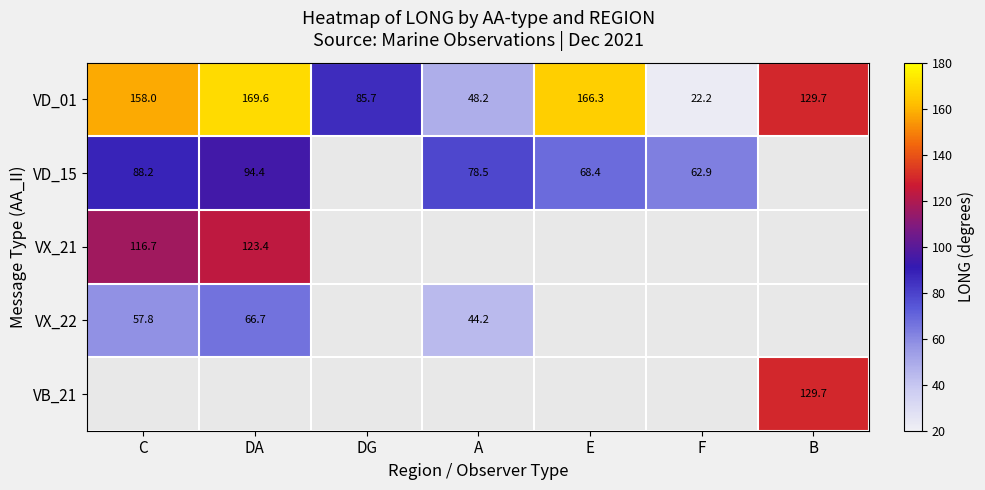

Between C and E, which is larger?

E